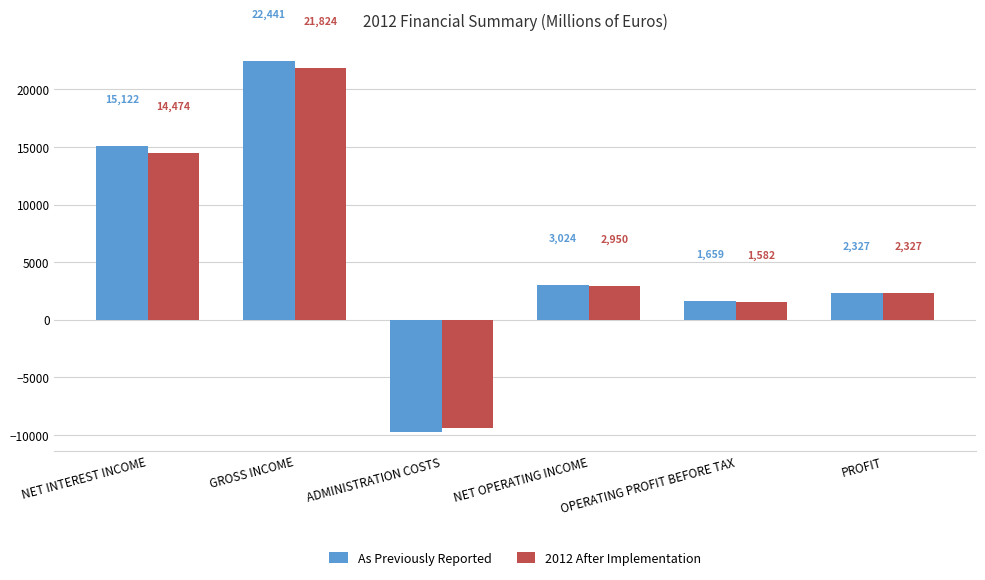

The value of 2012 After Implementation at NET INTEREST INCOME is 14474. True or false?

True